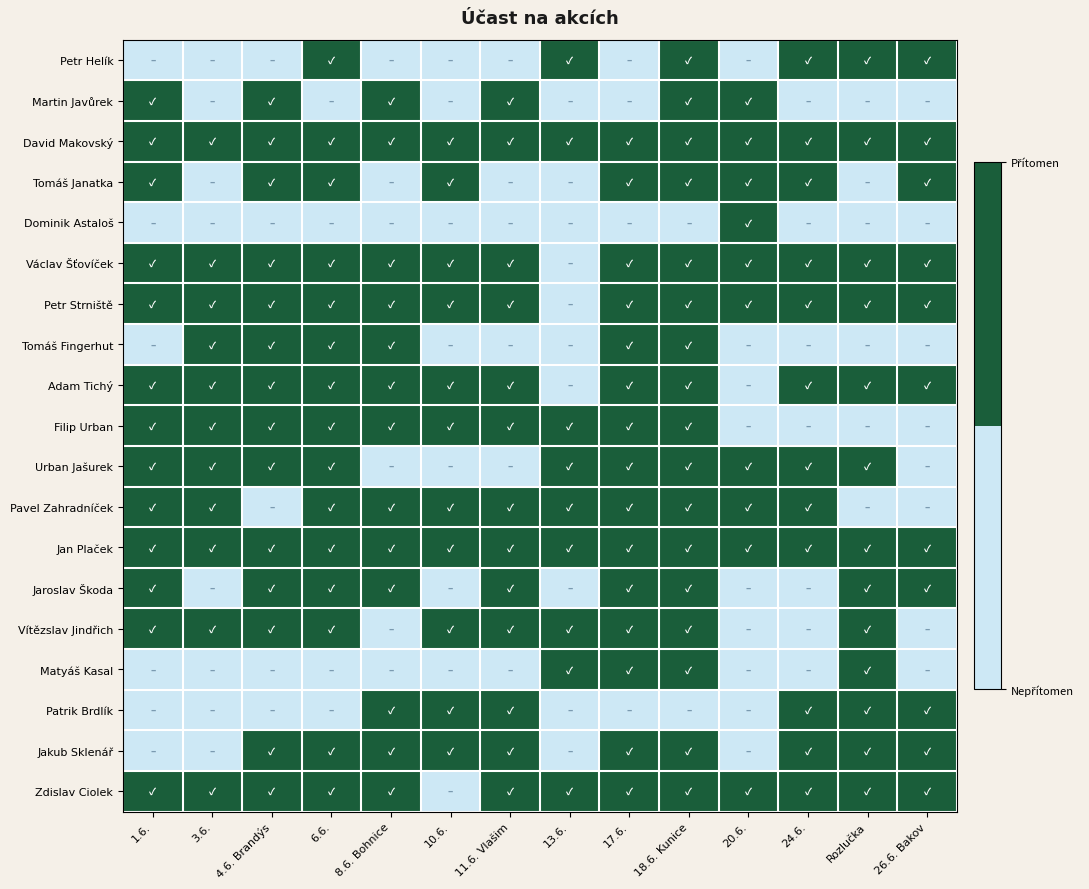

Which series has the largest total across all categories?

David Makovský